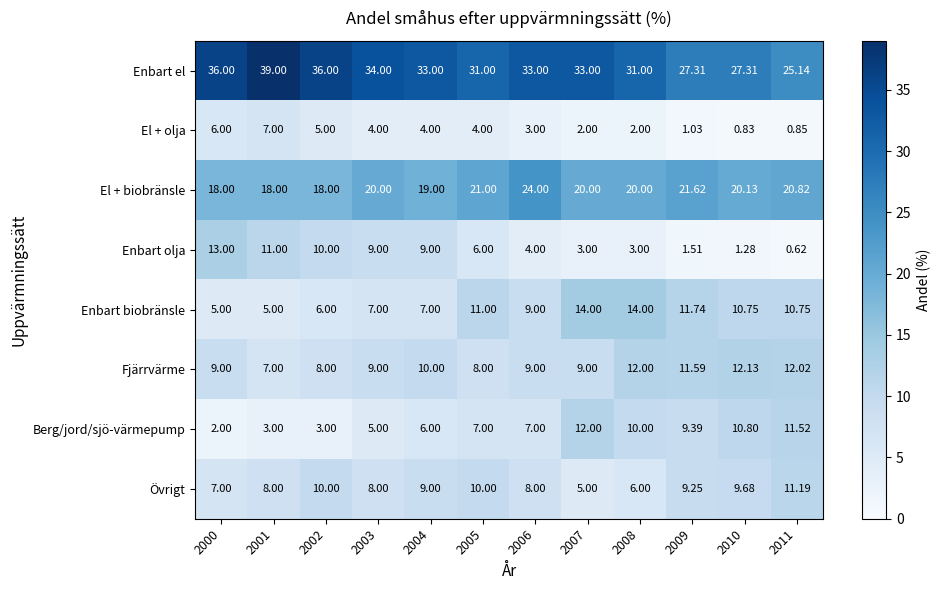

At how many categories does at least one series exceed 23?

12